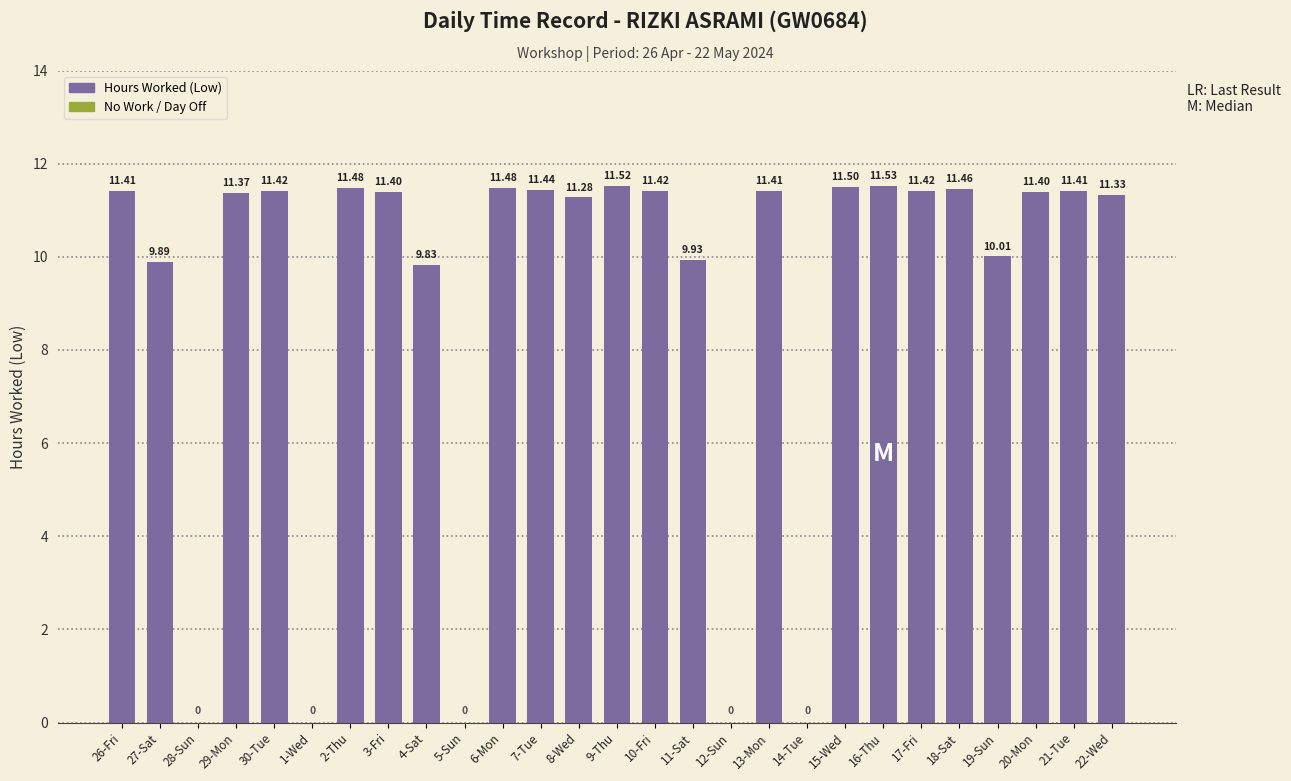

What is the difference between the values at 18-Sat and 29-Mon?

0.1